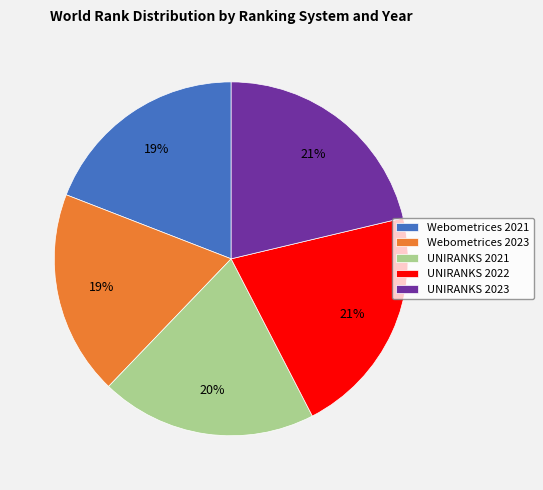

To the nearest percent, what portion does UNIRANKS 2023 represent?

21%